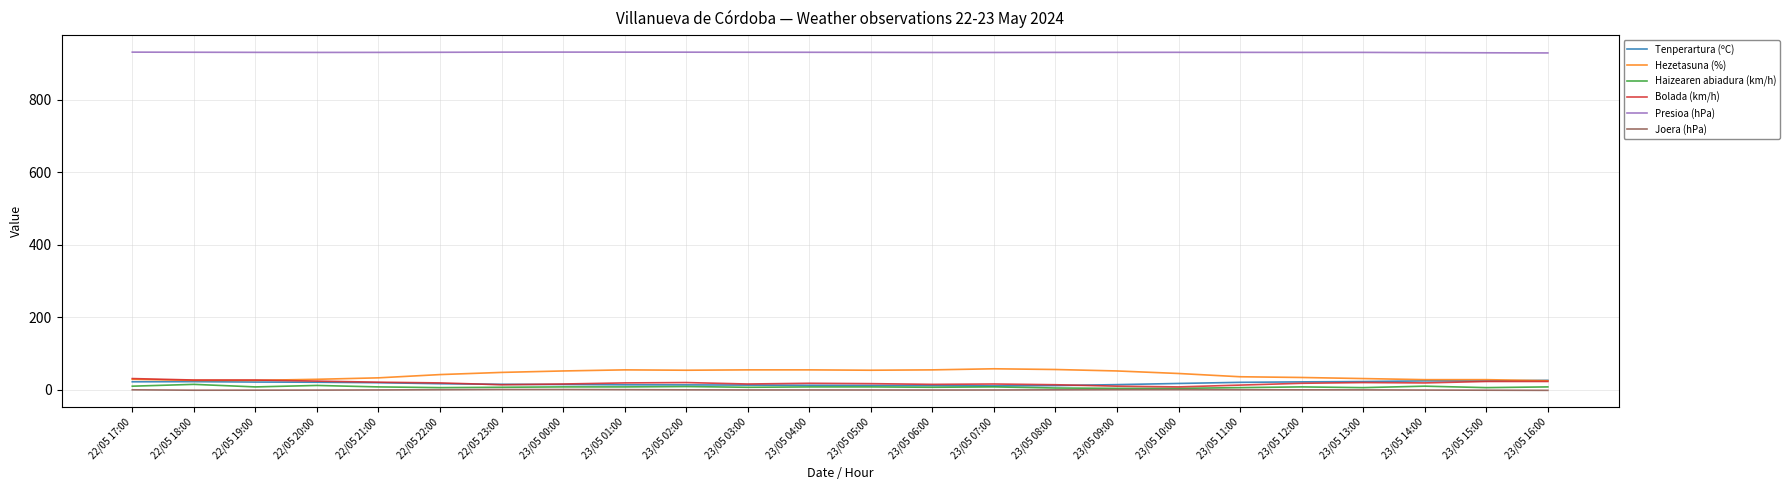

What are all the series names shown in the legend?

Tenperartura (ºC), Hezetasuna (%), Haizearen abiadura (km/h), Bolada (km/h), Presioa (hPa), Joera (hPa)